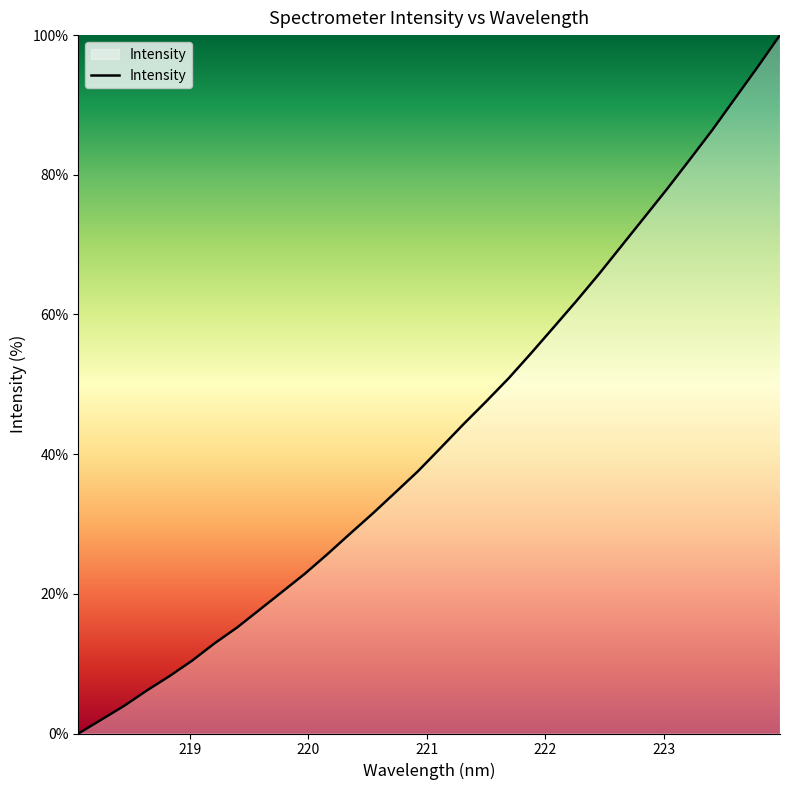

Does the chart display data point markers on the line(s)?

No